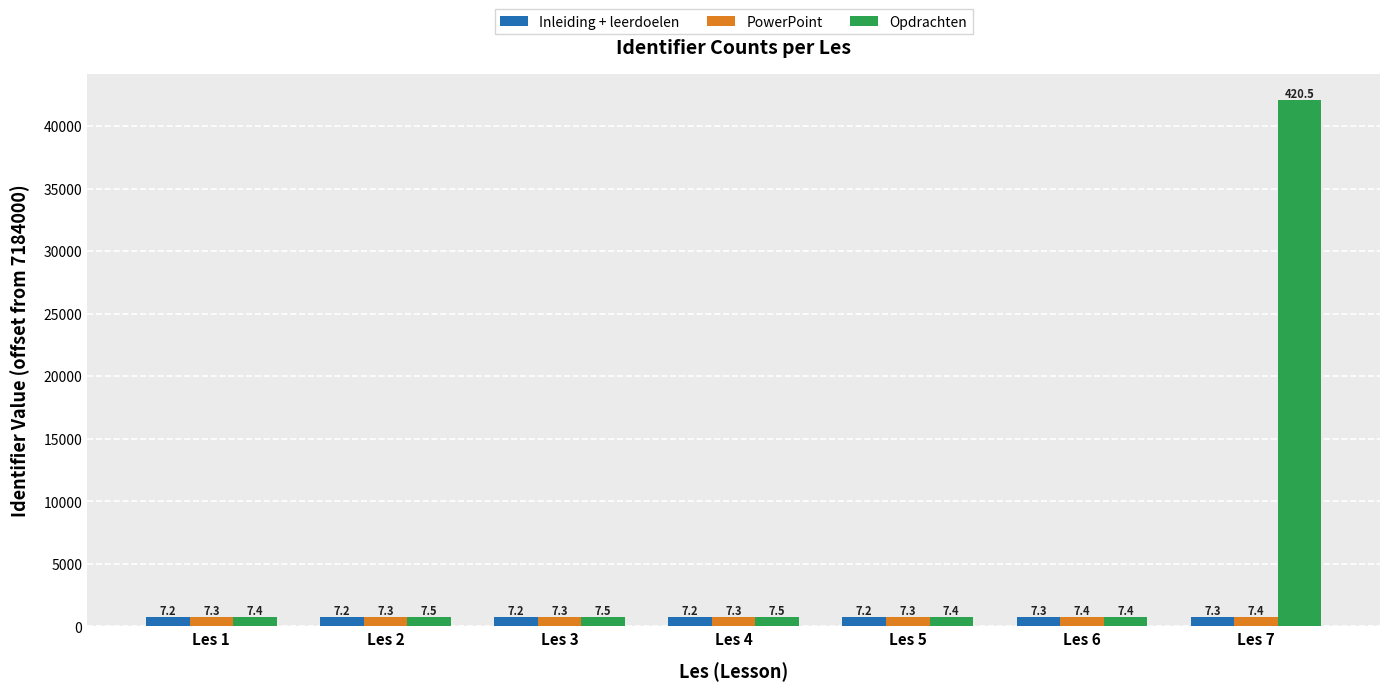

Does the chart contain stacked bars?

No